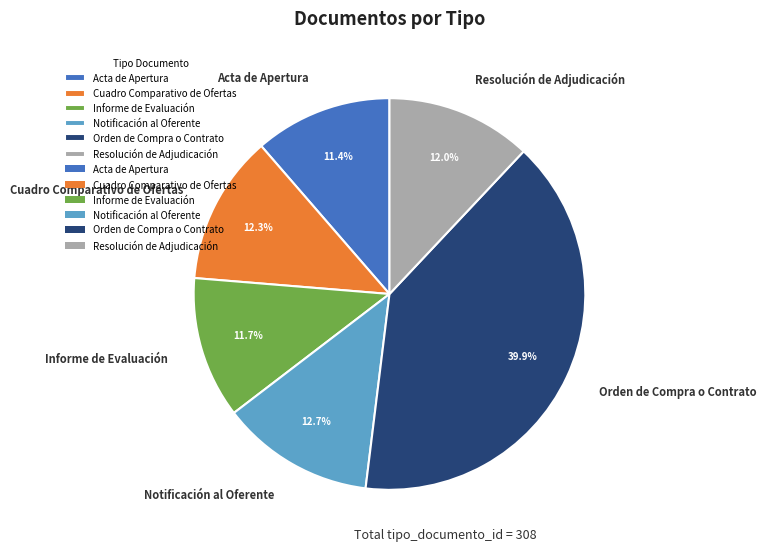

How many slices are in this pie chart?

6